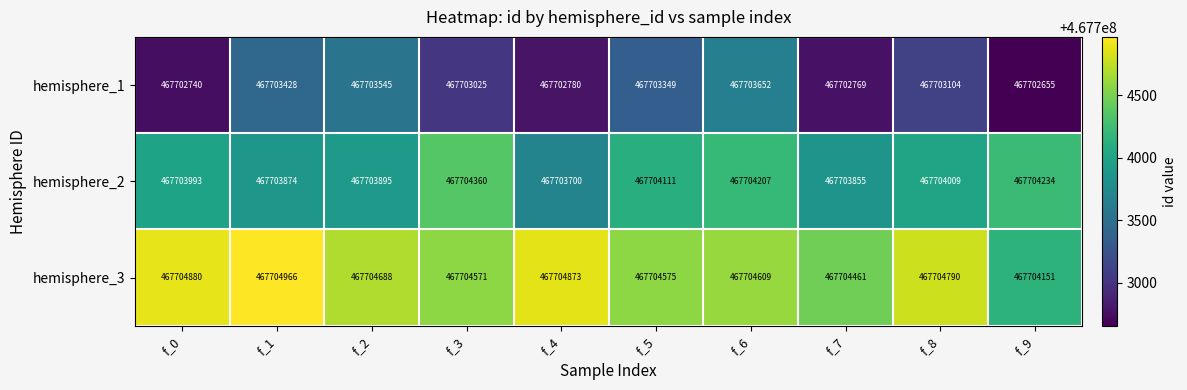

At which label does hemisphere_3 first exceed 467704688?

f_0